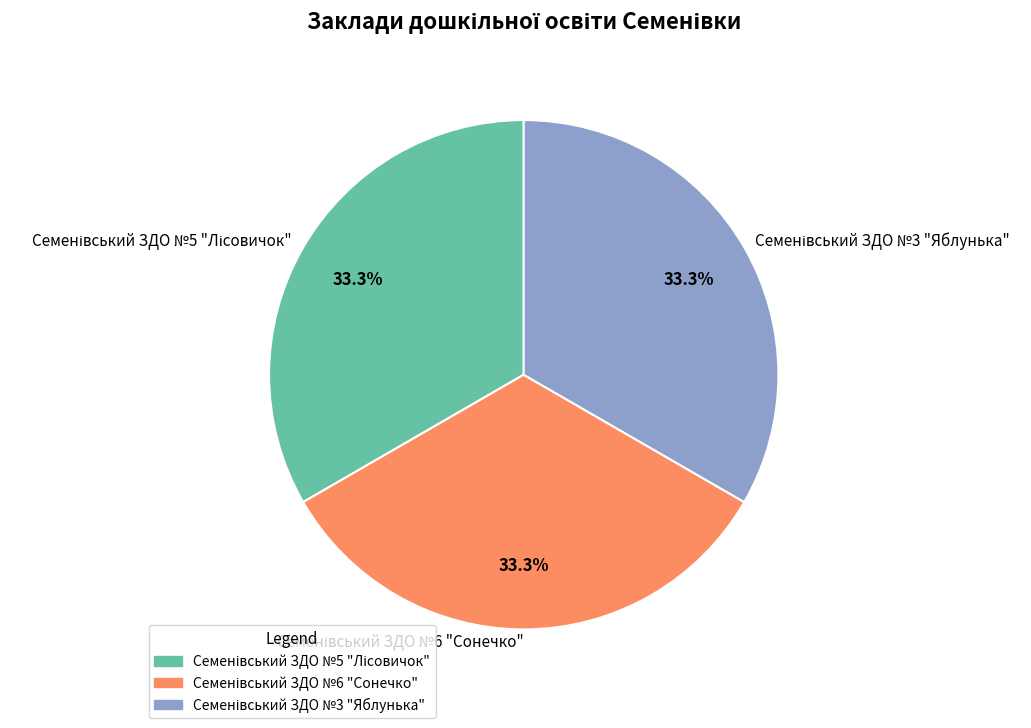

Is there any slice that represents more than half of the pie?

No